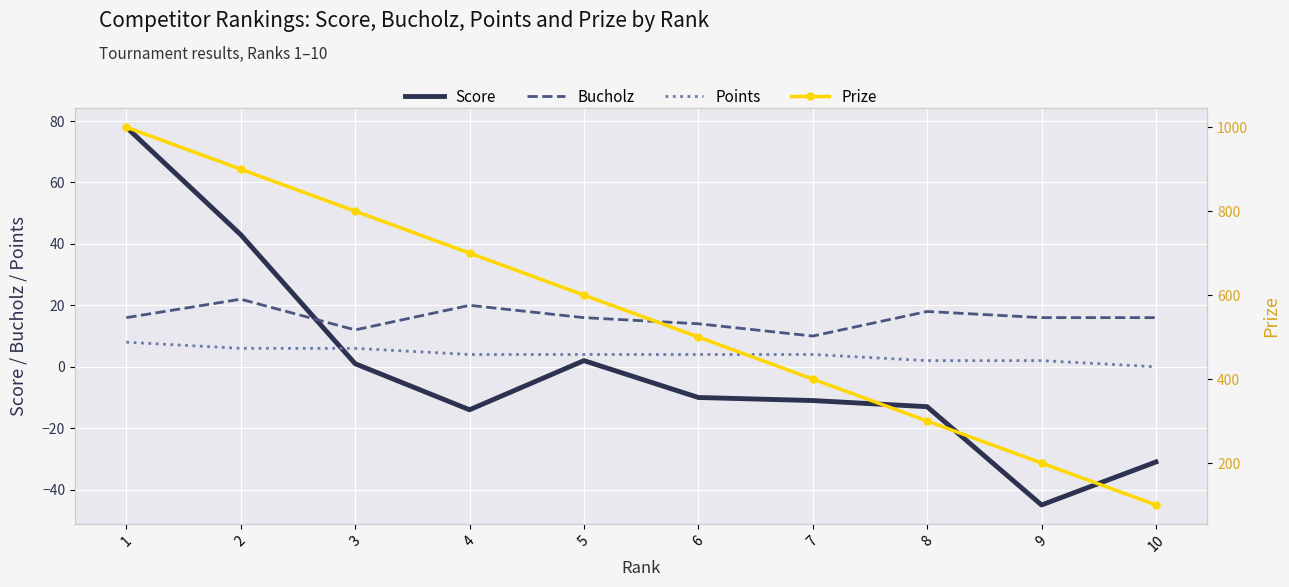

The Bucholz series shows 12 at 3. True or false?

True